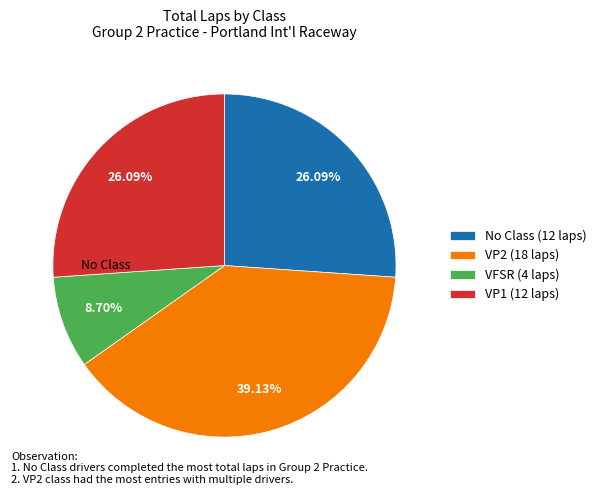

To the nearest percent, what is the average slice percentage?

25%